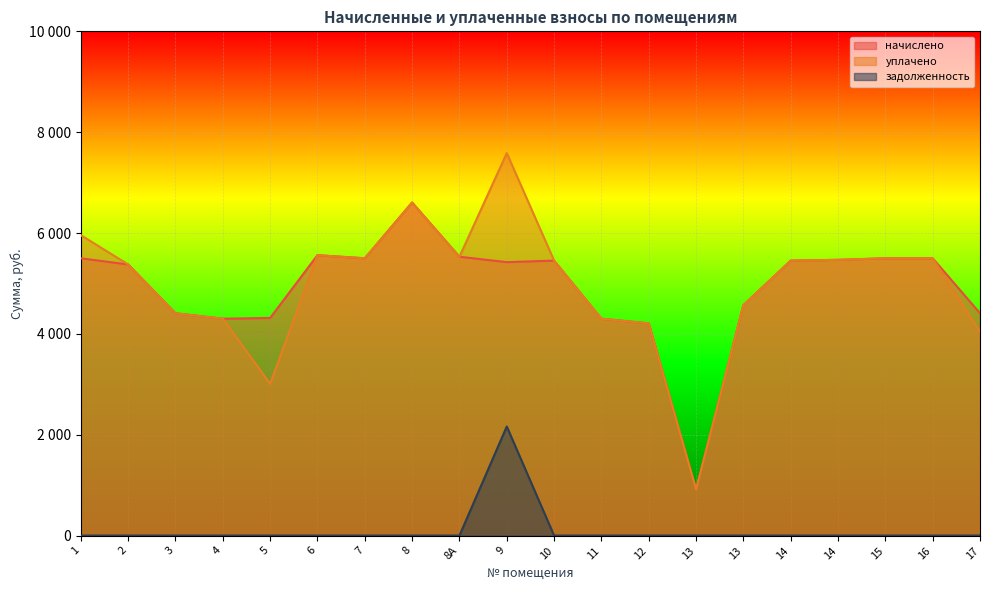

At how many categories does at least one series exceed 479?

20